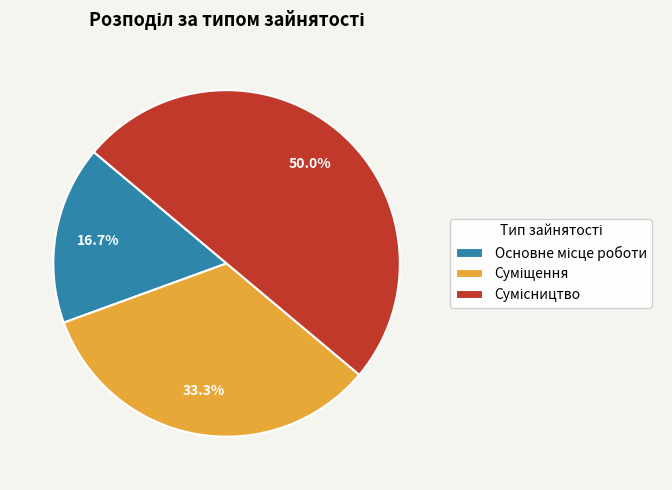

To the nearest percent, what portion does Основне місце роботи represent?

17%